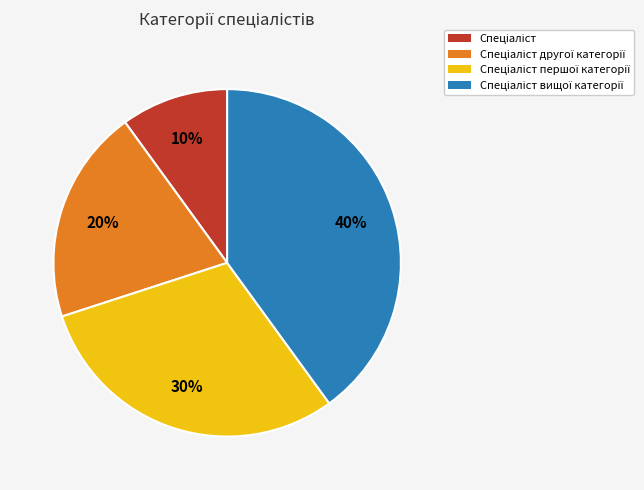

Is there a majority slice in this chart?

No